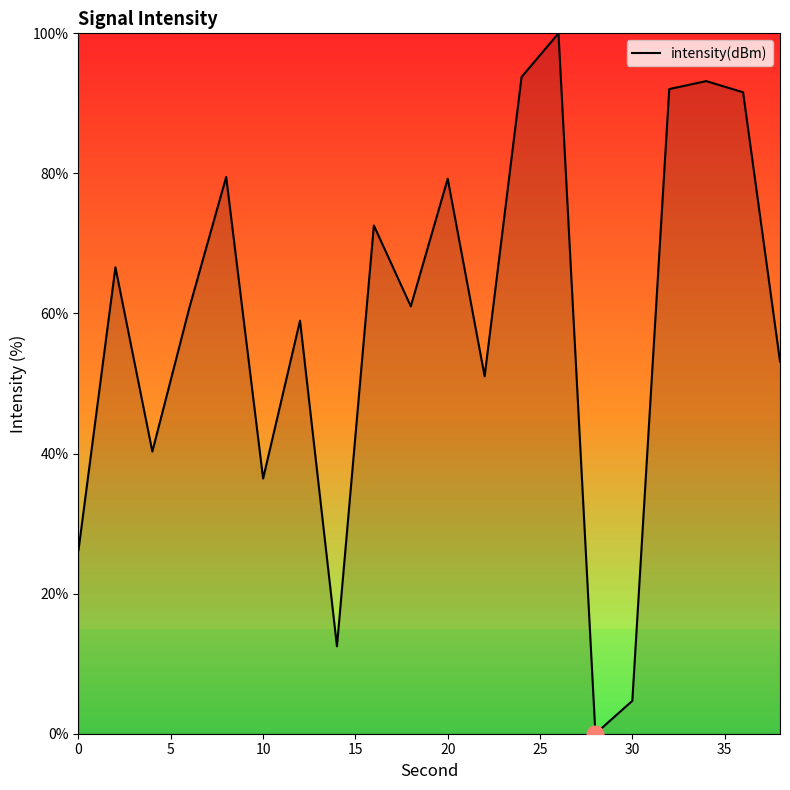

What is the maximum value shown in the chart?

100.0